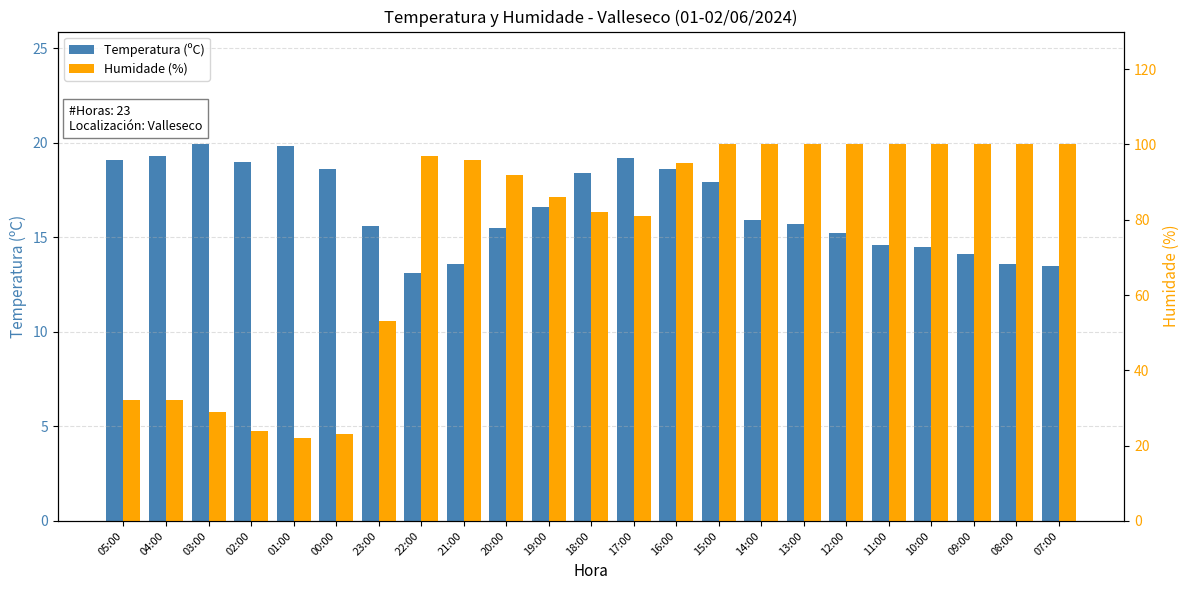

What is the difference between the highest and lowest values at 00:00?

4.4